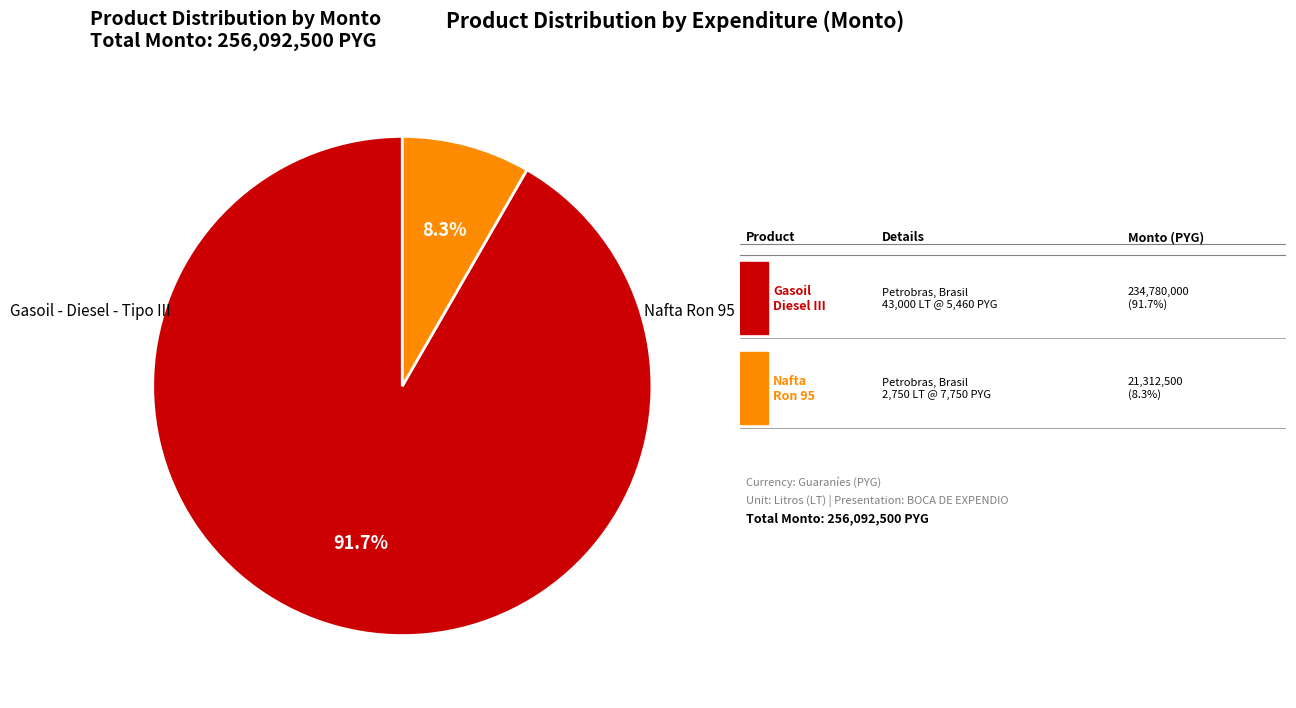

Does any single category account for the majority?

Yes